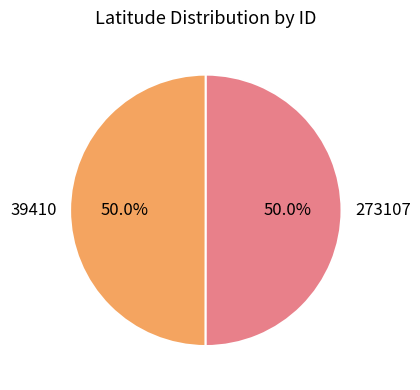

To the nearest percent, what portion does 273107 represent?

50%